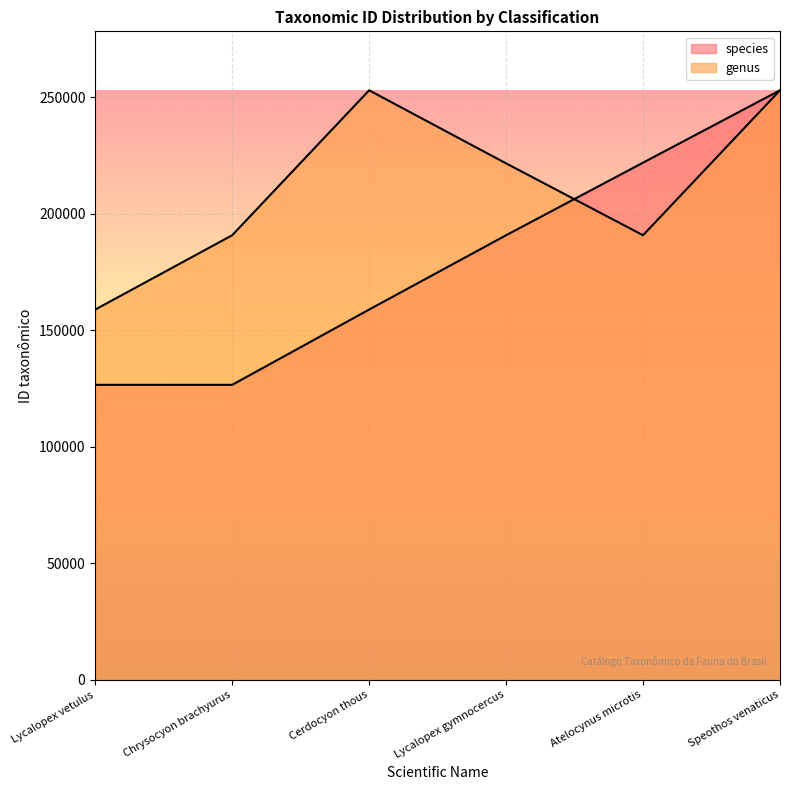

What position from the right is Chrysocyon brachyurus?

5